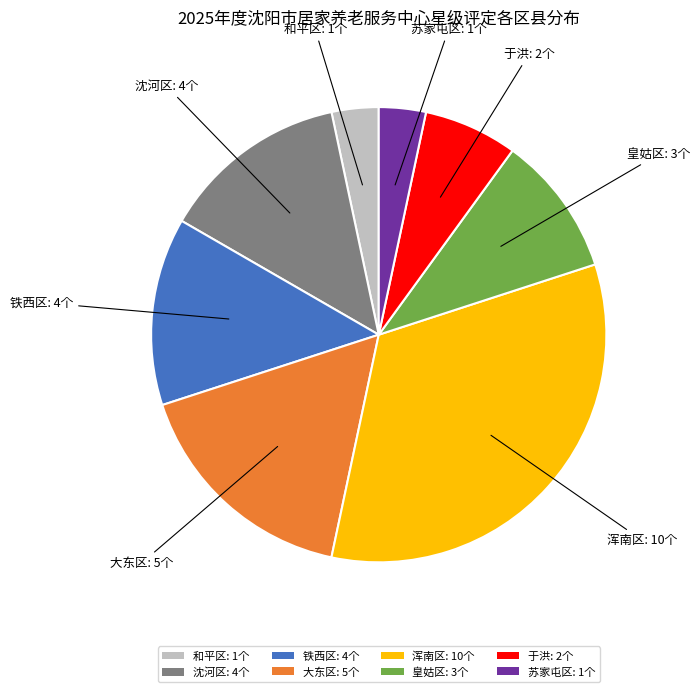

How many slices are in this pie chart?

8